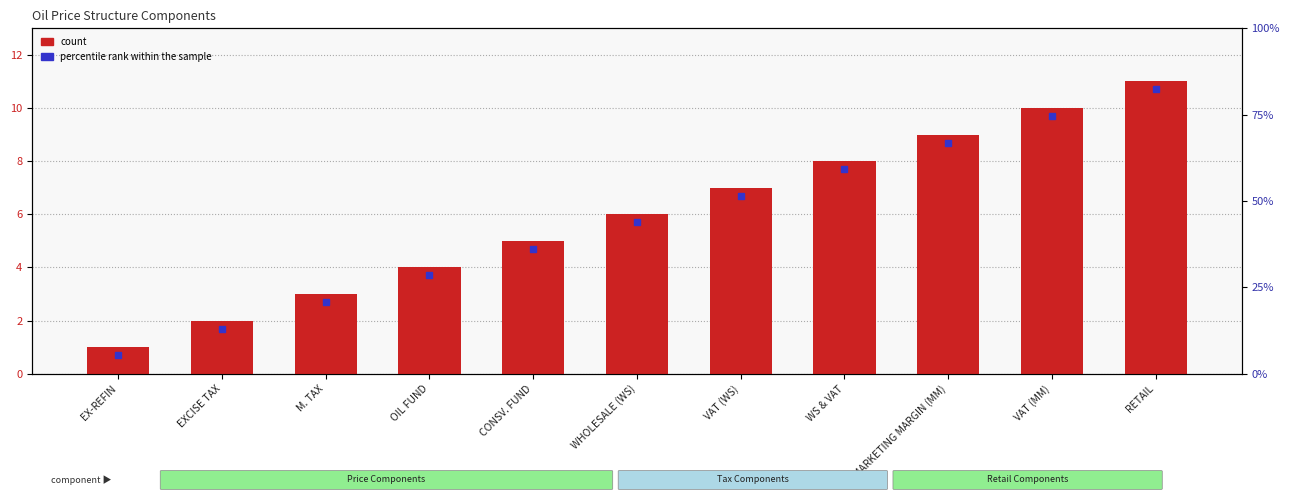

Is it true that the value at EX-REFIN is 1?

True